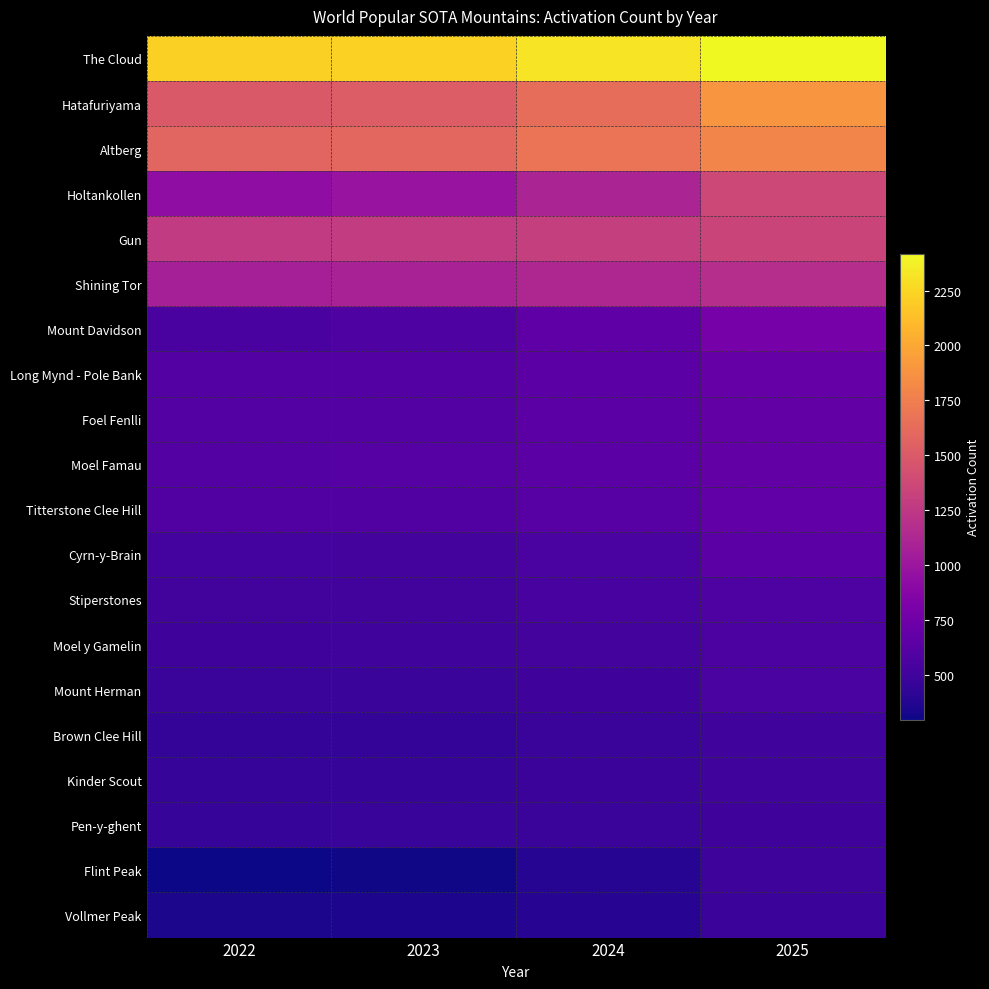

Between 2024 and 2025, which series saw the biggest shift?

Holtankollen